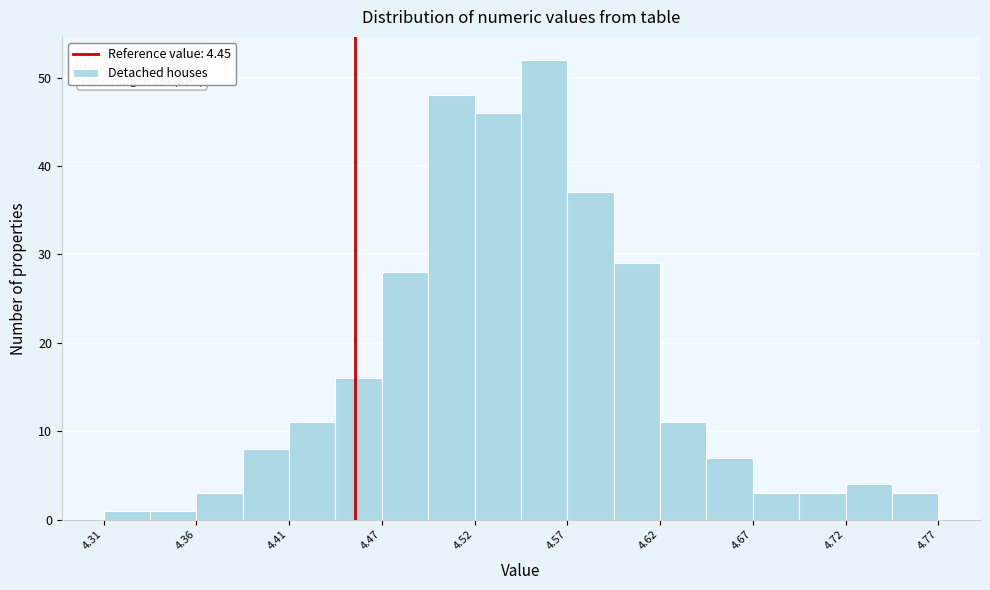

Read against the x-axis, roughly where is the centre of the tallest bar?

4.56